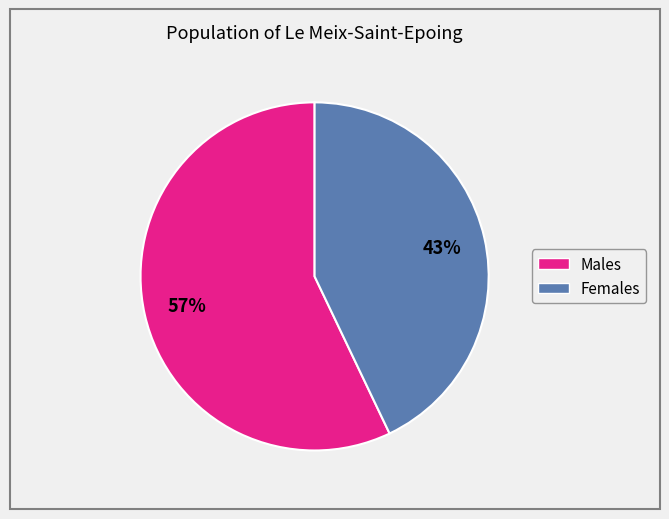

Count the number of slices in the pie.

2